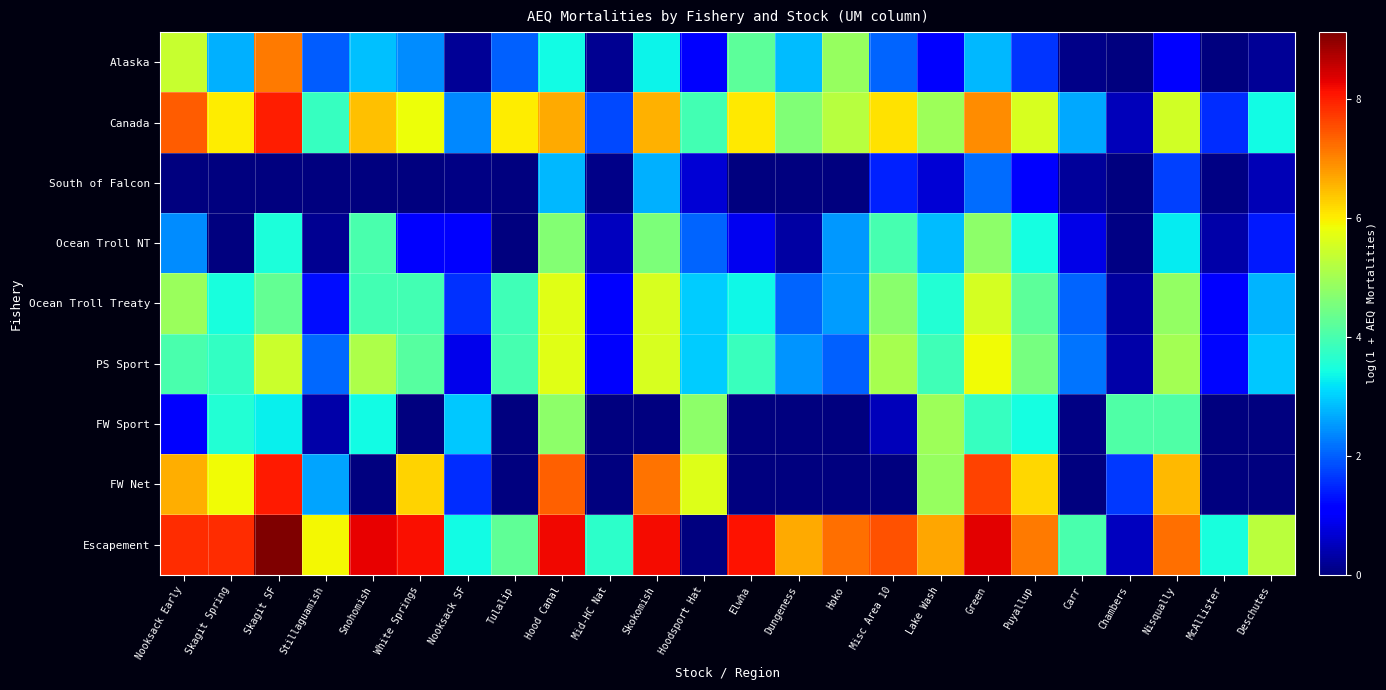

Rank the series at Hoko from lowest to highest value.

South of Falcon, FW Sport, FW Net, PS Sport, Ocean Troll NT, Ocean Troll Treaty, Alaska, Canada, Escapement